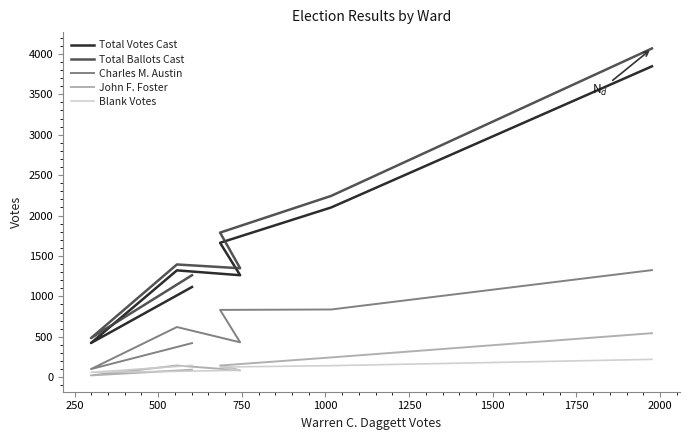

At how many categories does at least one series exceed 32?

7